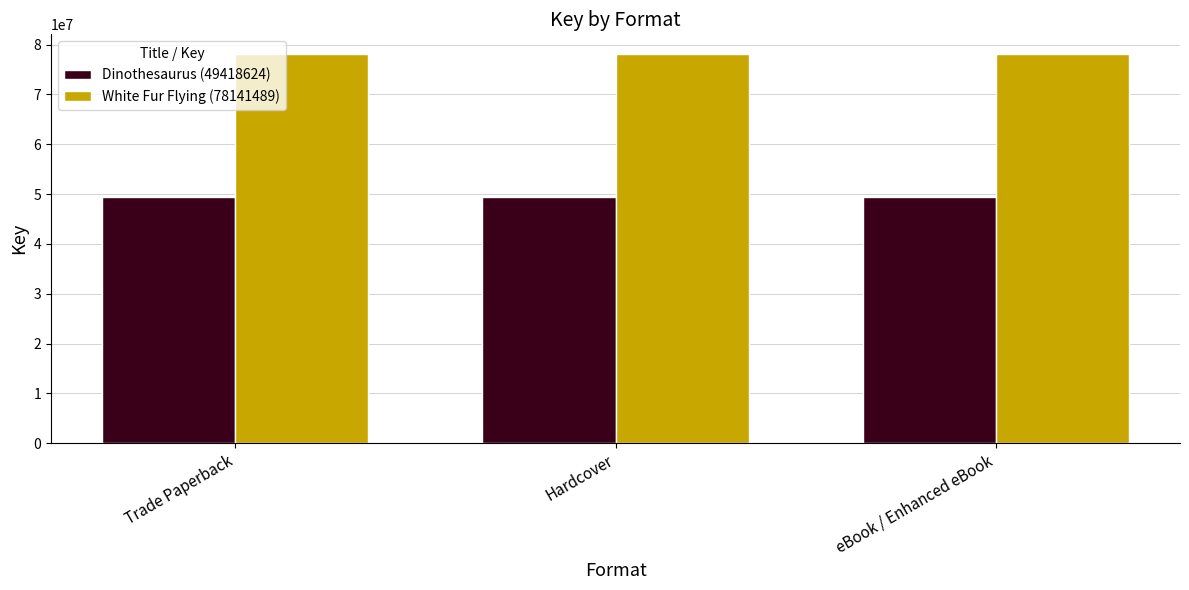

What is the spread (max minus min) of values at eBook / Enhanced eBook?

28722865